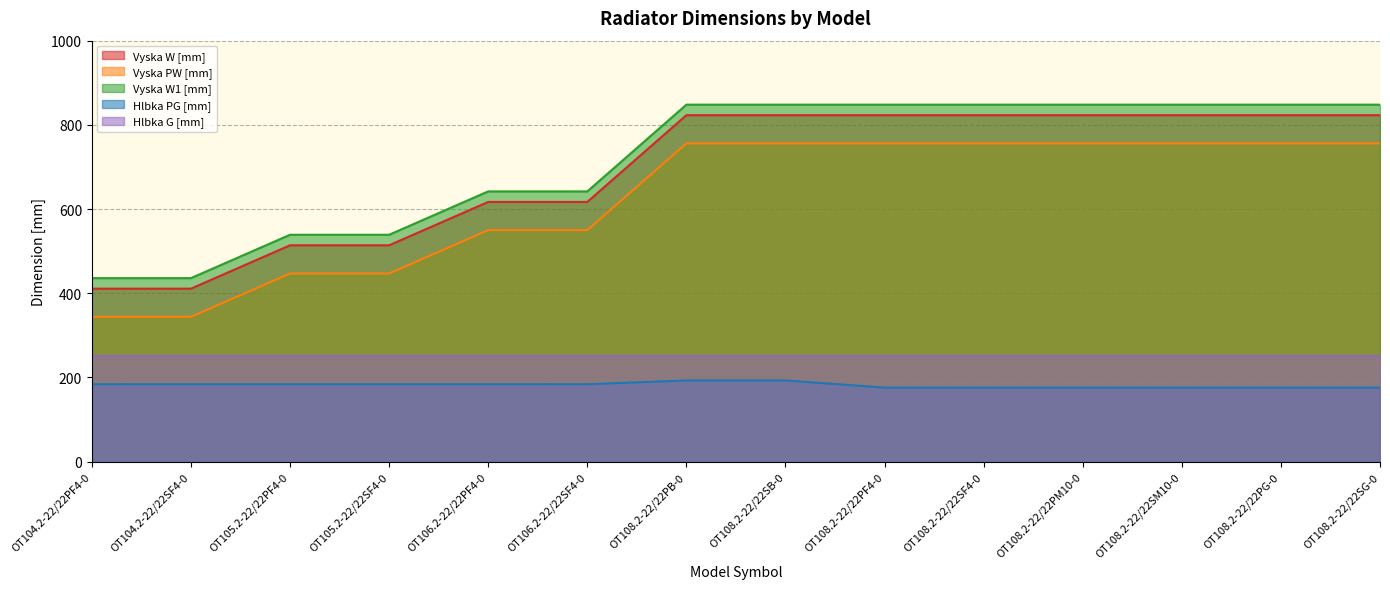

True or false: Vyska W1 [mm] has more than 0 interior local peaks.

False